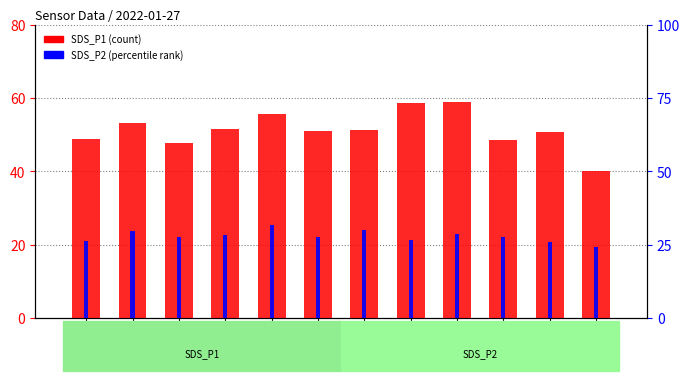

Reading left to right, list all the values displayed in this chart.

SDS_P1: 48.8	53.3	47.9	51.7	55.8	50.9	51.4	58.7	58.9	48.7	50.8	40.1
SDS_P2: 21.0	23.7	22.2	22.6	25.3	22.0	24.2	21.3	22.9	22.0	20.8	19.4